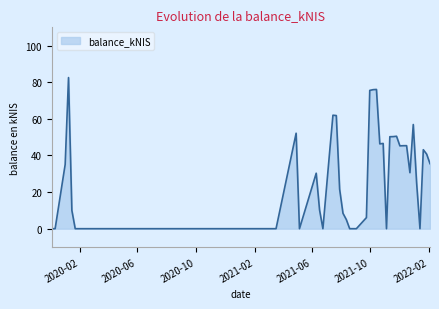

What is the difference between the maximum and minimum values?

82.6